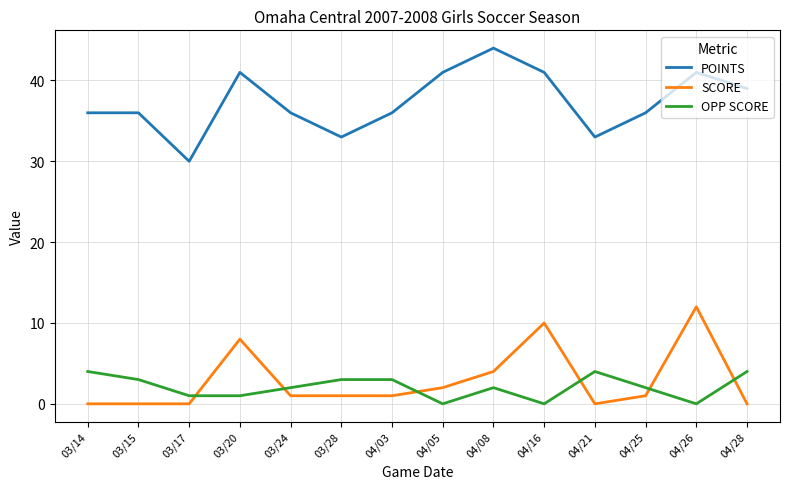

Is the value of OPP SCORE at 04/08 greater than the value of SCORE at 03/15?

Yes